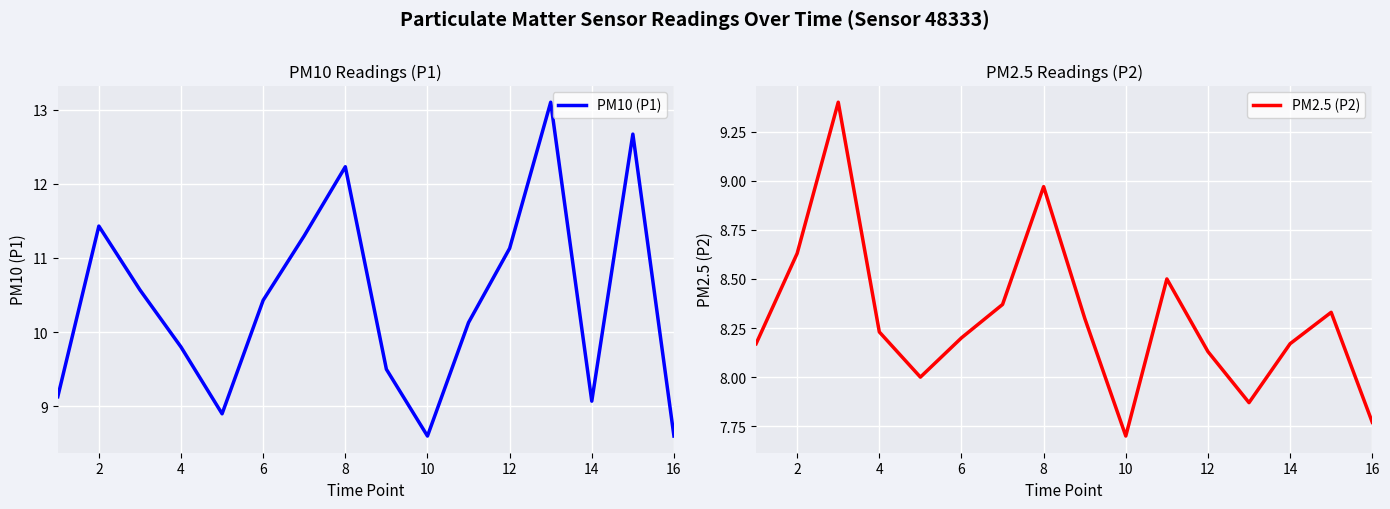

What is the value of the PM10 (P1) point at the 5th from the left?

8.9